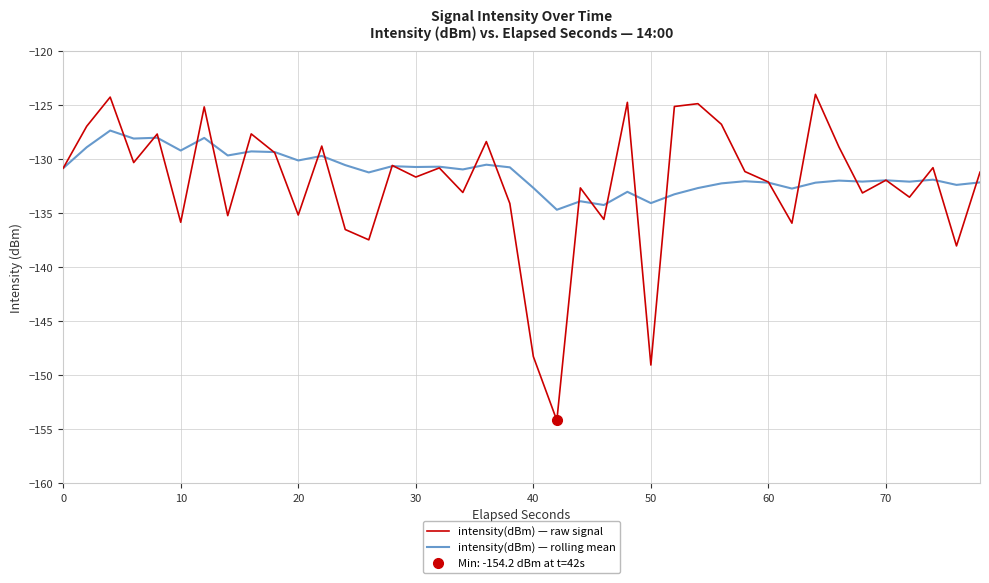

How many data points in intensity(dBm) — raw signal are less than -131?

21